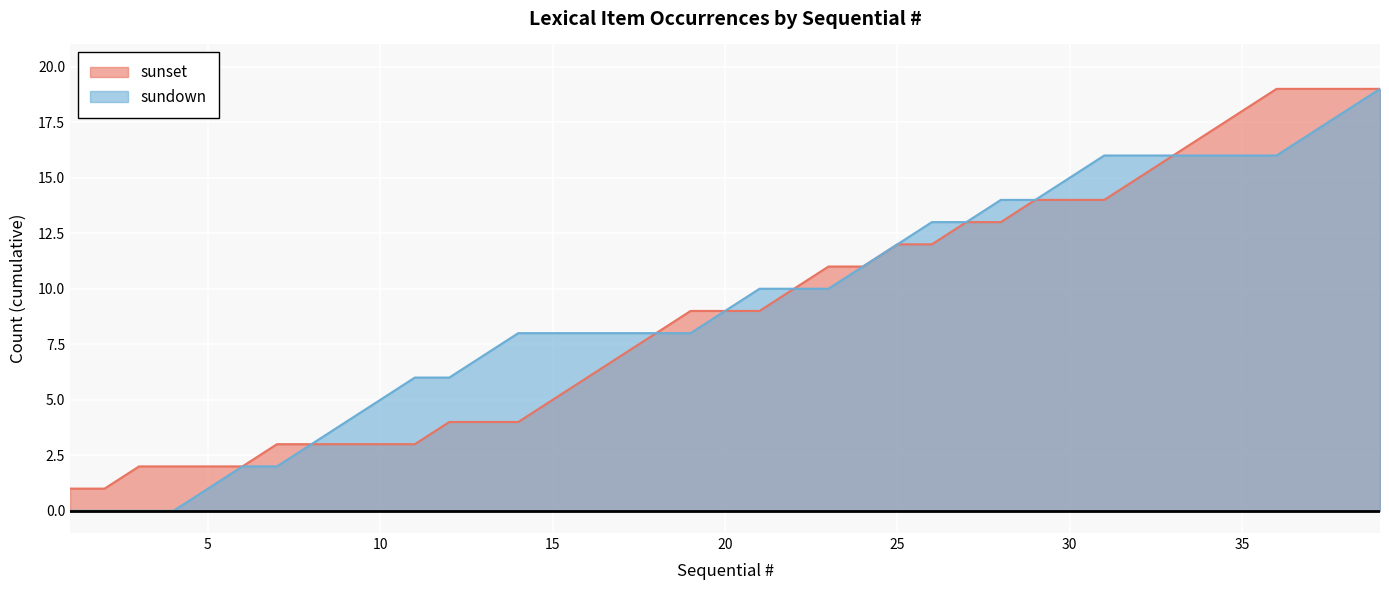

Is the value of sundown at 10 greater than the value of sunset at 9?

Yes